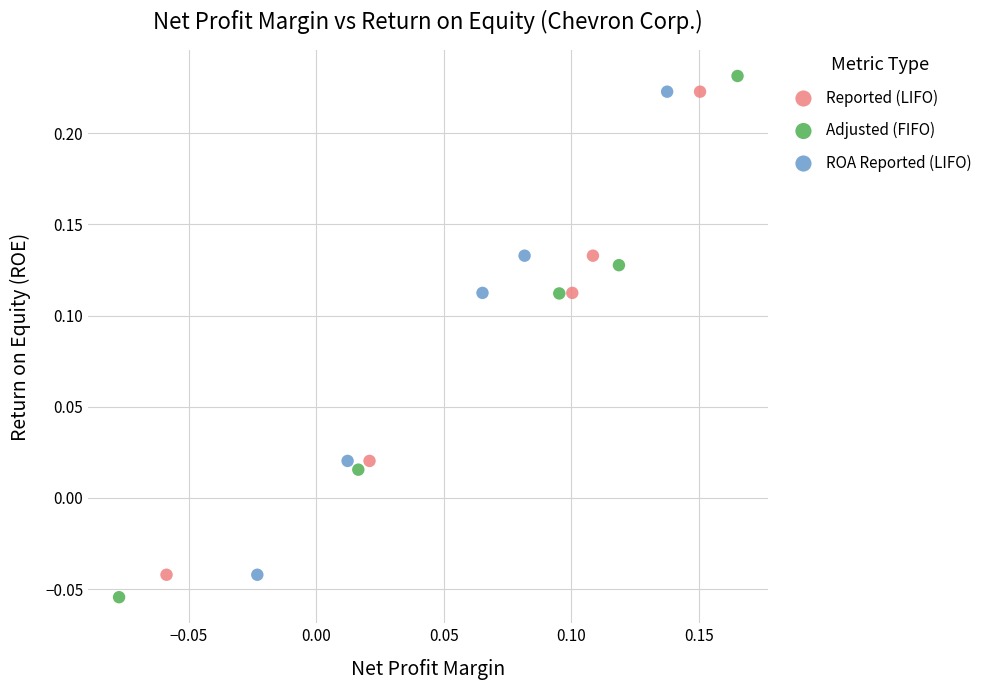

Which series reaches the maximum Y coordinate?

Adjusted (FIFO)